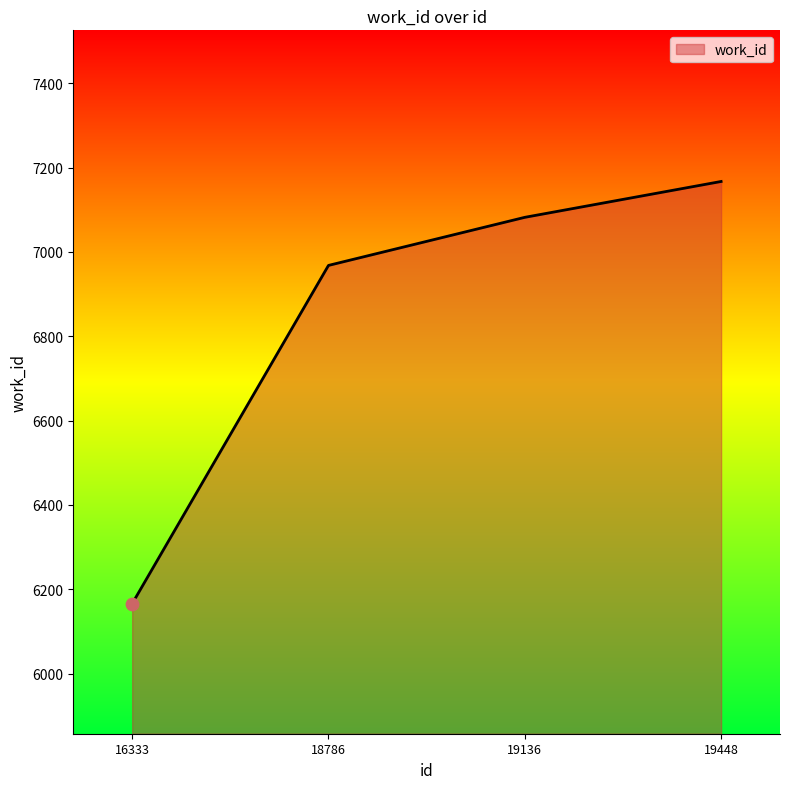

Which has a higher value, 18786 or 19448?

19448